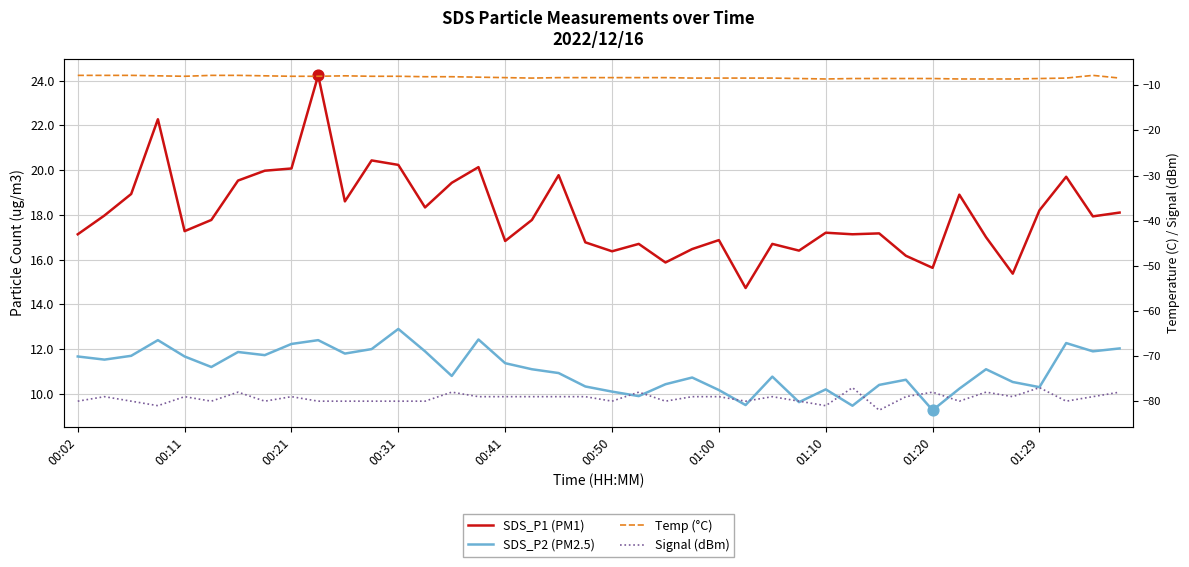

Which series has the widest spread of Y values?

SDS_P1 (PM1)